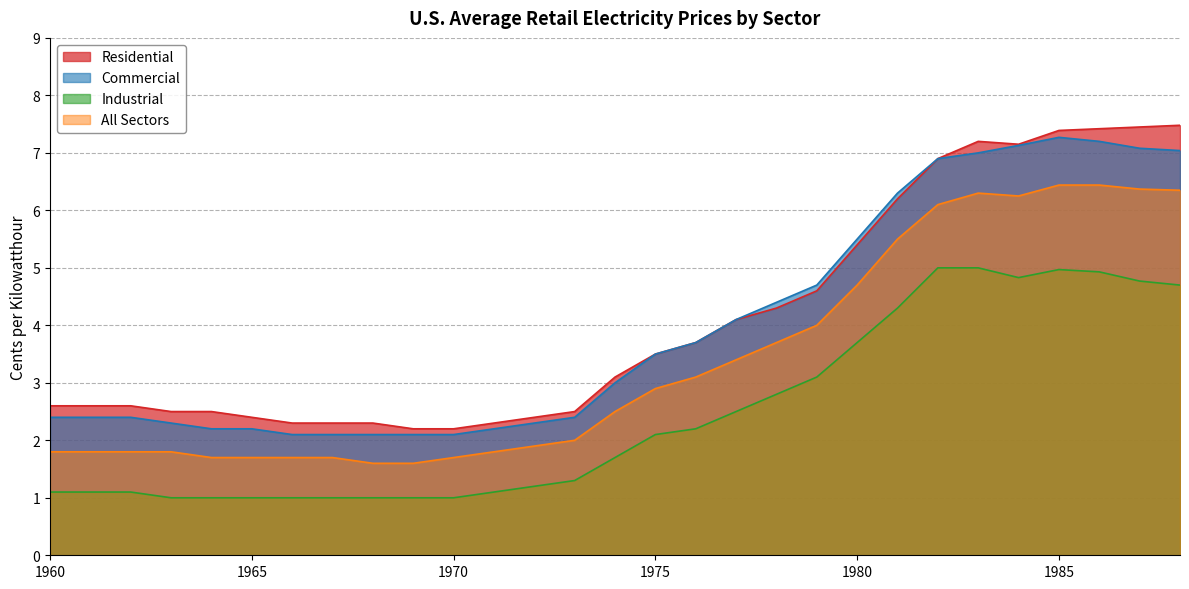

True or false: Industrial has a value of 1.8 at 1960.

False